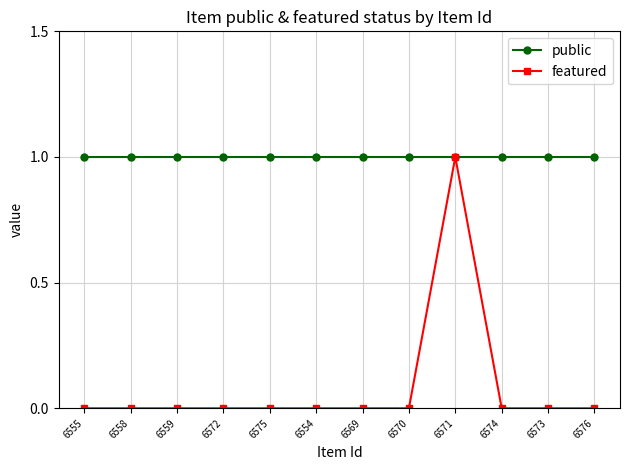

Which series has the widest spread of values?

featured